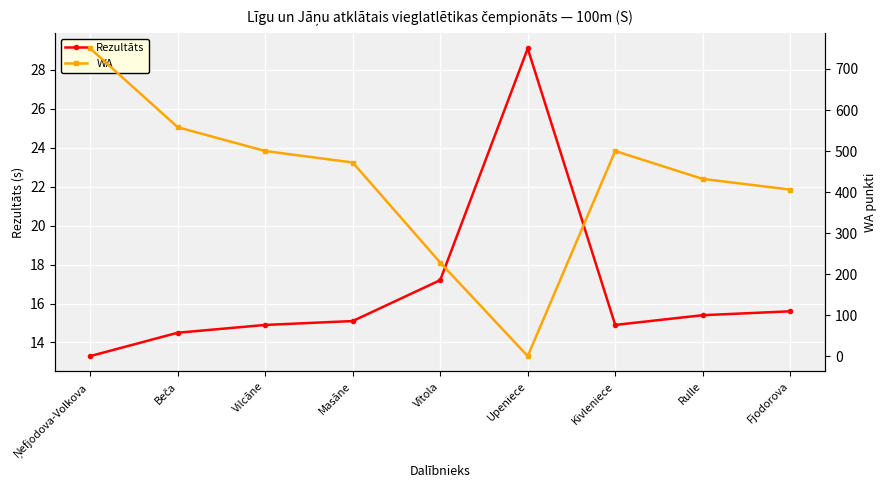

At which category does Rezultāts reach its first local peak?

Upeniece